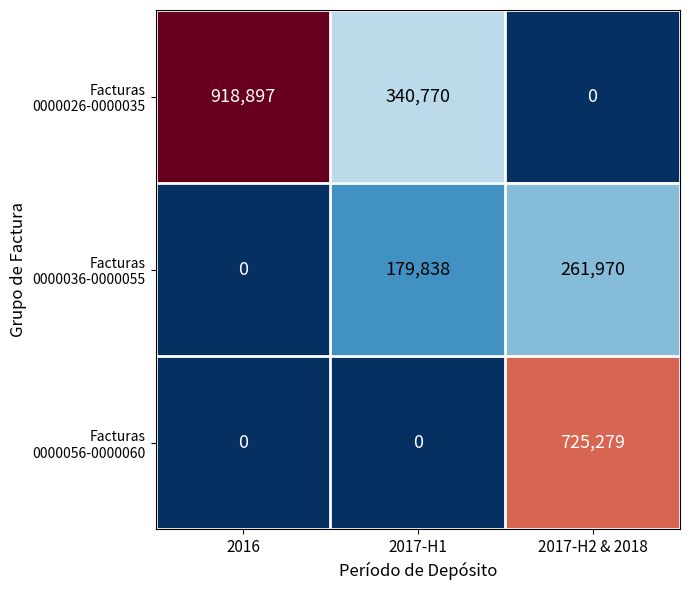

At which category is the sum across all series the highest?

2017-H2 & 2018